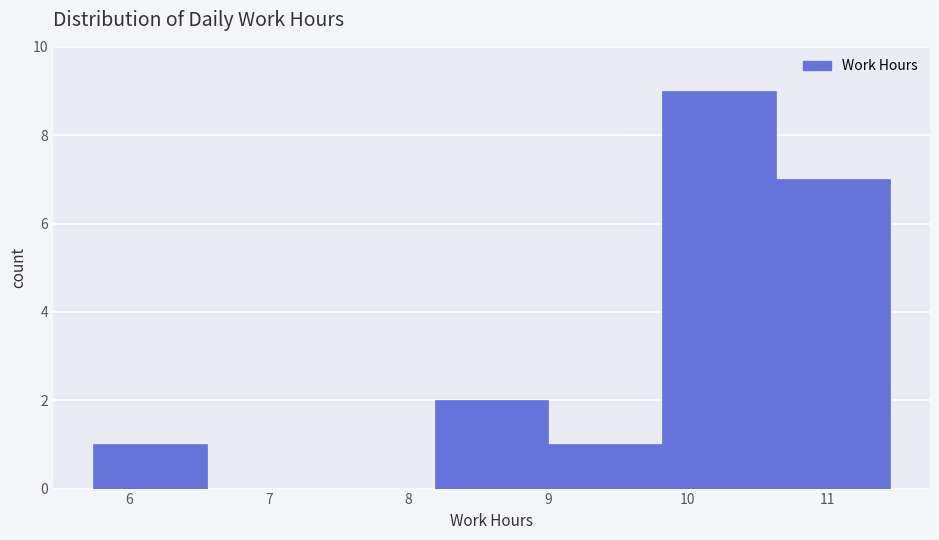

Which range on the x-axis has the tallest bar?

9.8 to 10.6